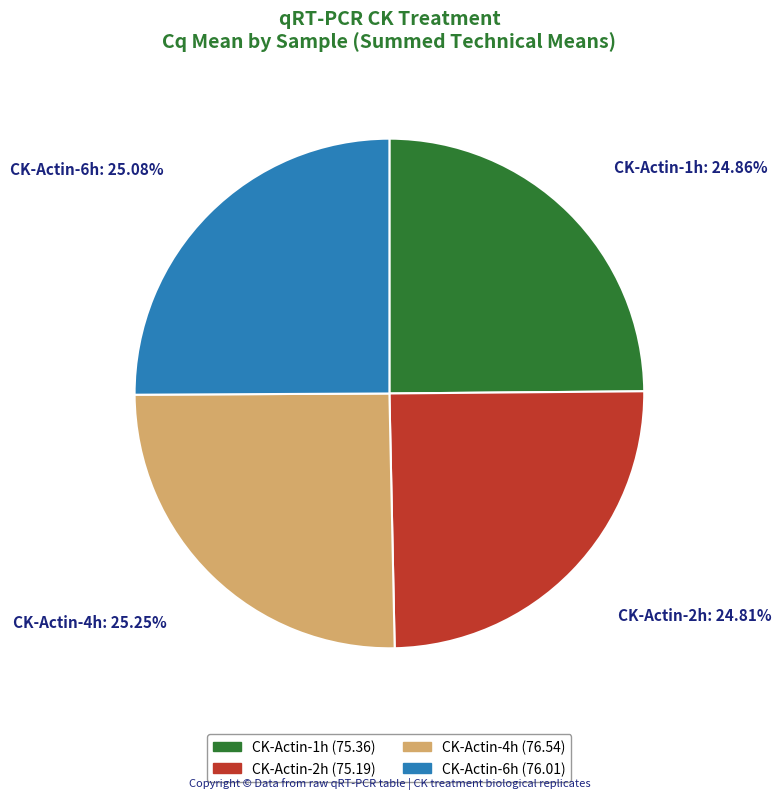

Does any single category account for the majority?

No